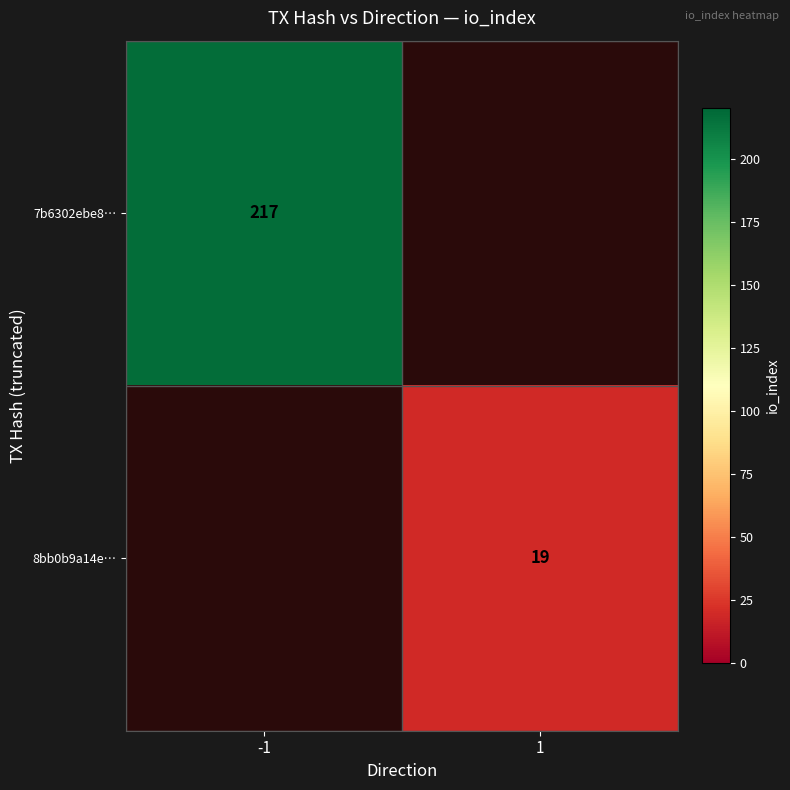

The 7b6302ebe8… series shows 361 at -1. True or false?

False